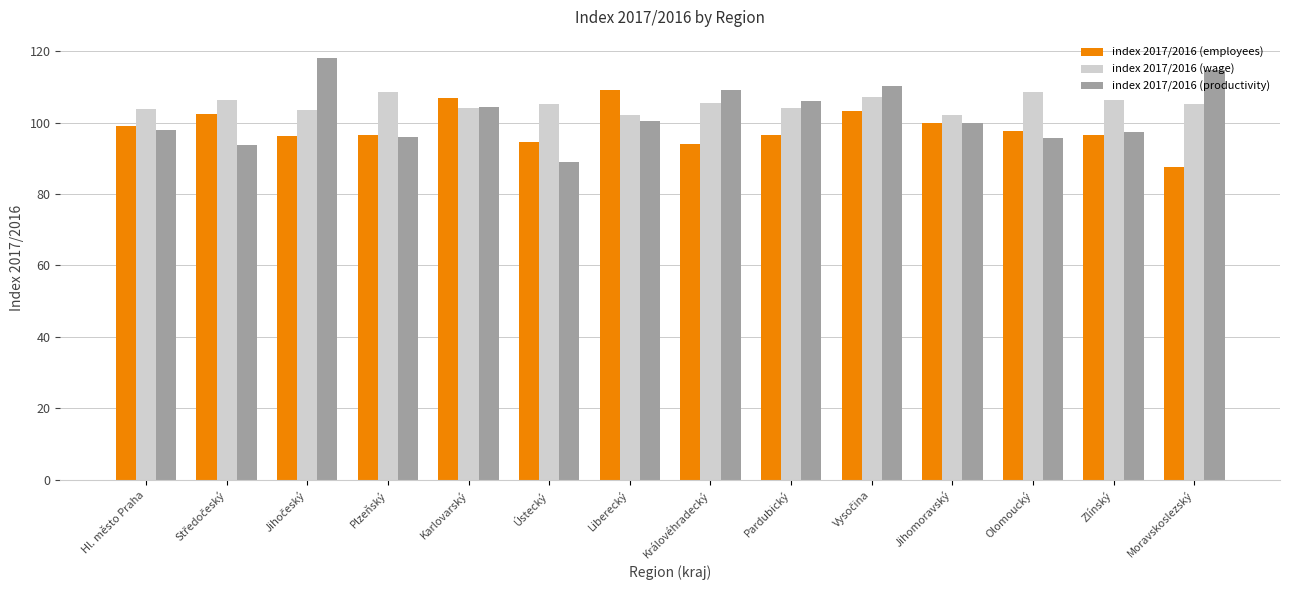

What is the highest value of the index 2017/2016 (productivity) series?

118.1